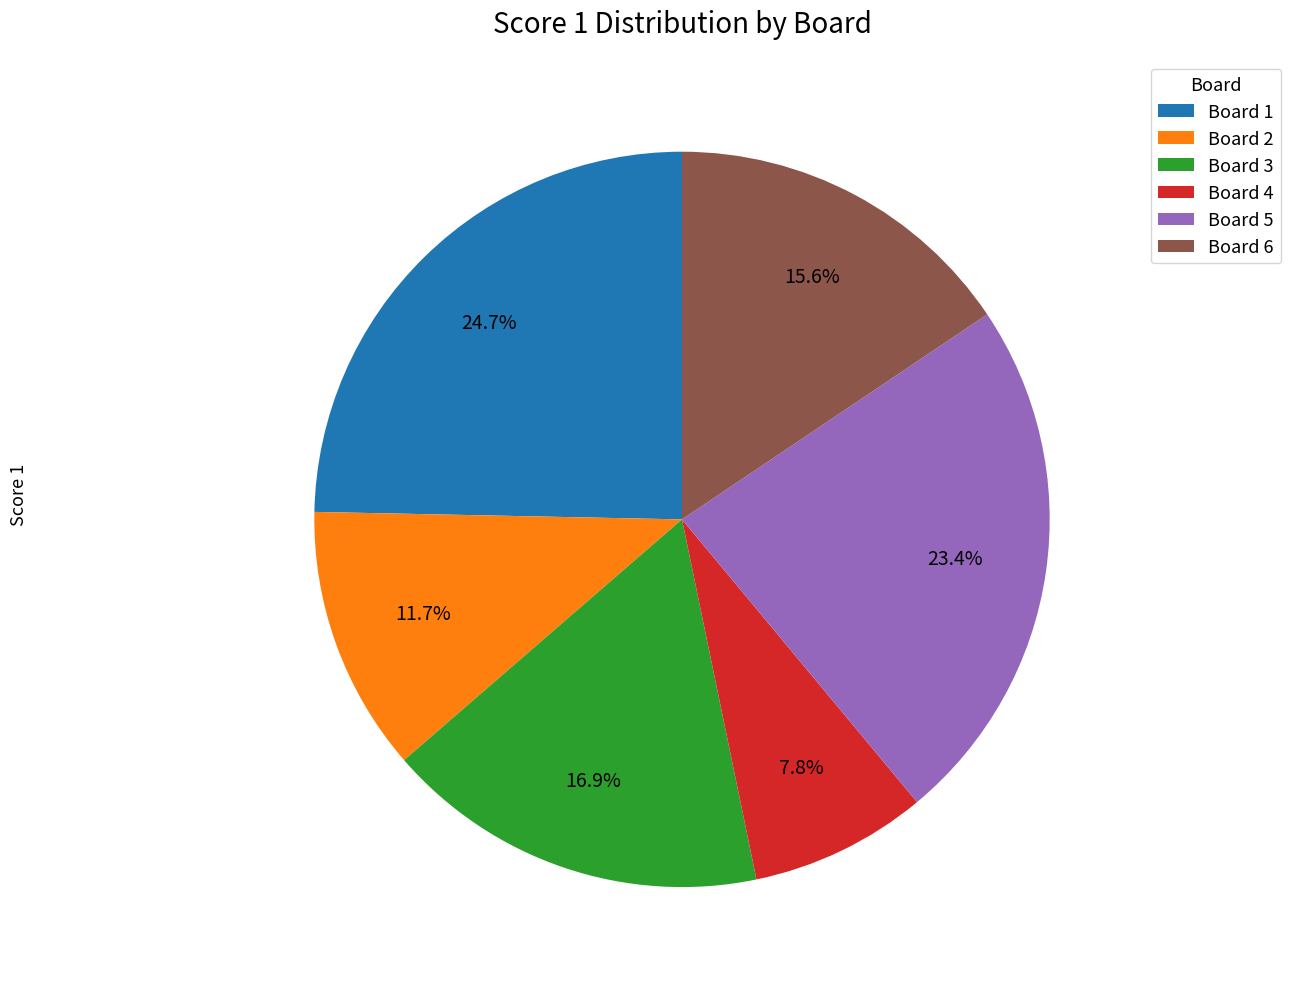

Rank the categories by value from lowest to highest.

Board 4, Board 2, Board 6, Board 3, Board 5, Board 1